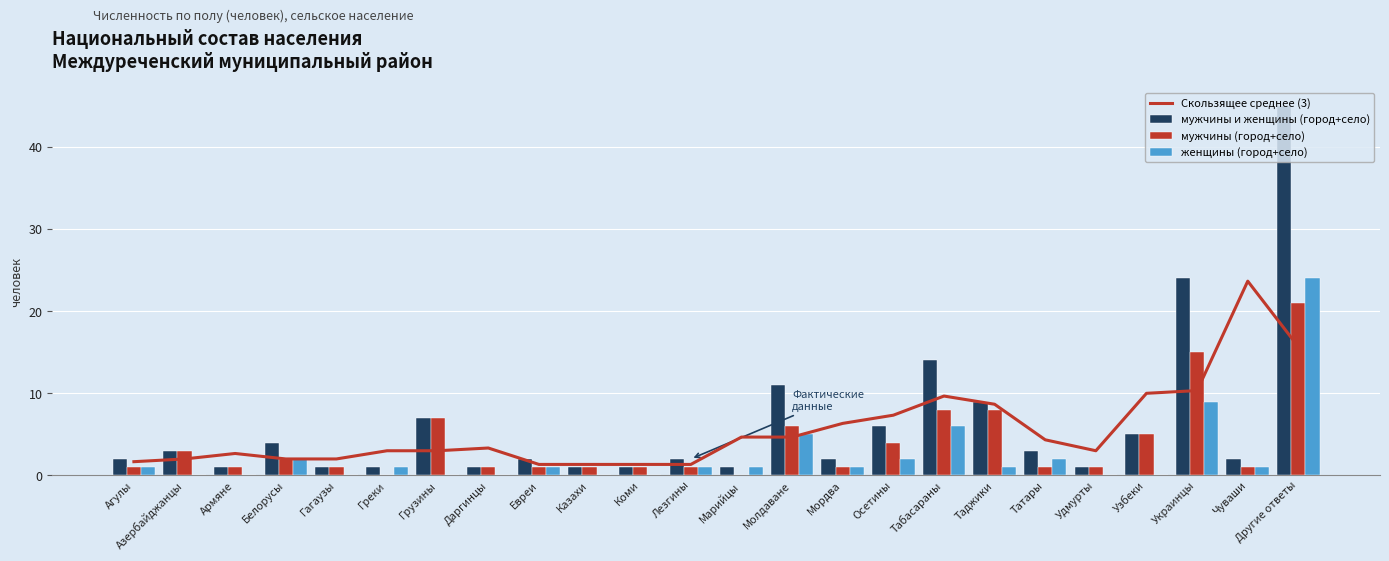

The value of мужчины и женщины (город+село) at Лезгины is 1.3. True or false?

False